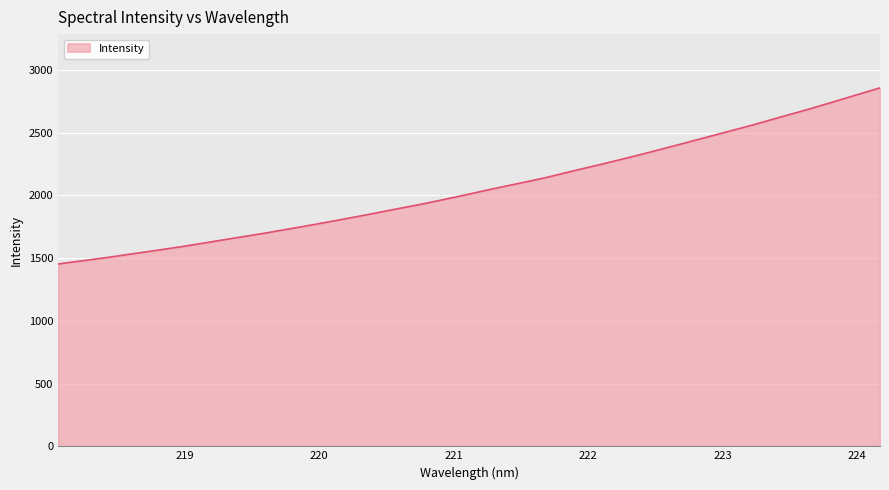

What is the difference between the maximum and minimum values?

1404.0